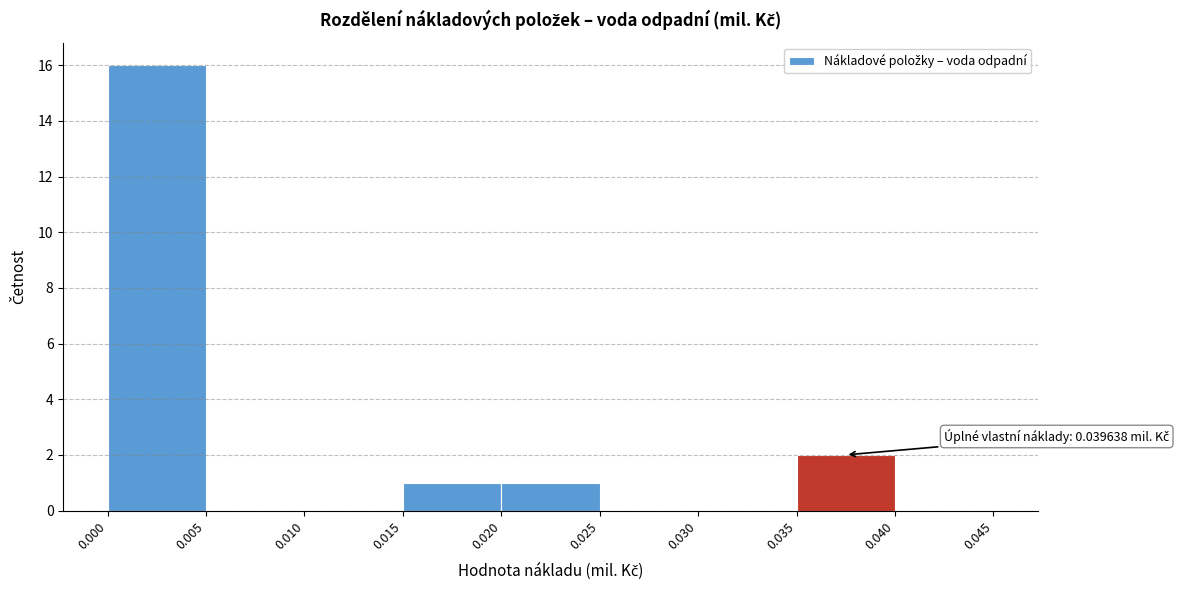

Over which range of the x-axis is the bar tallest?

0.000 to 0.005